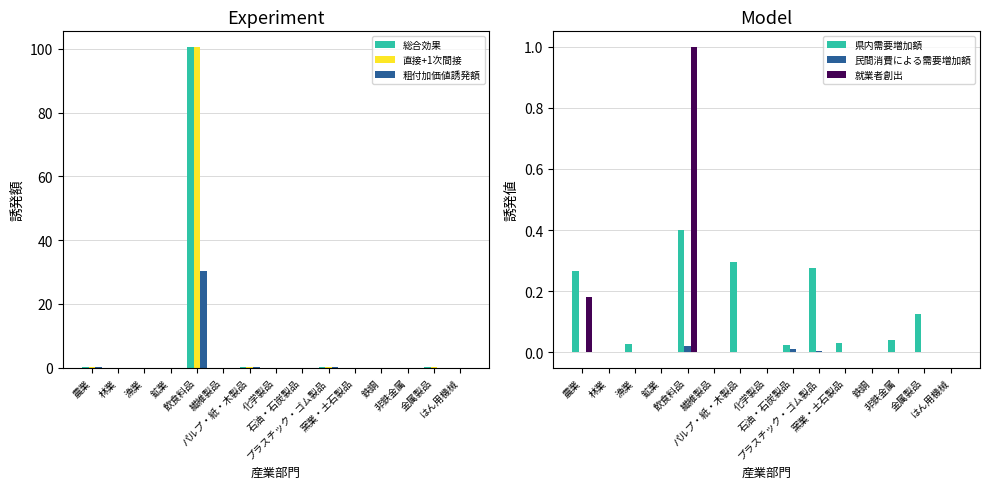

What is the difference between the maximum and minimum values in the 総合効果 series?

100.4